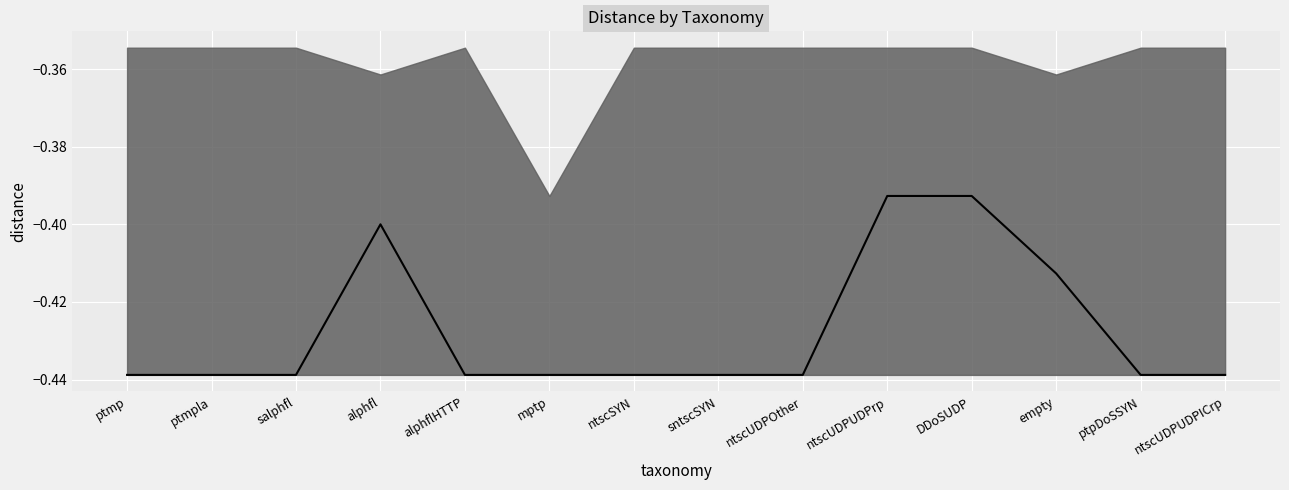

What is the label of the 11th point from the right?

alphfl